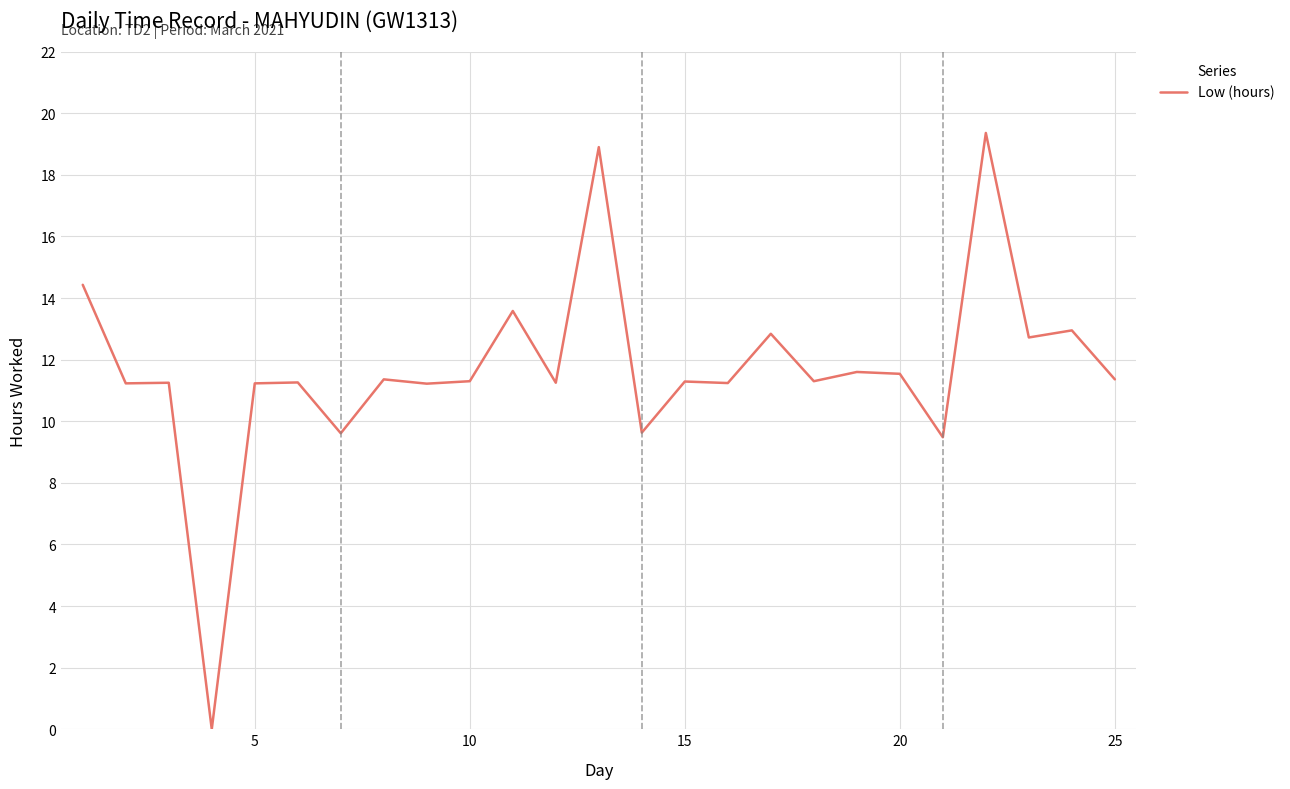

What is the greatest value displayed?

19.4